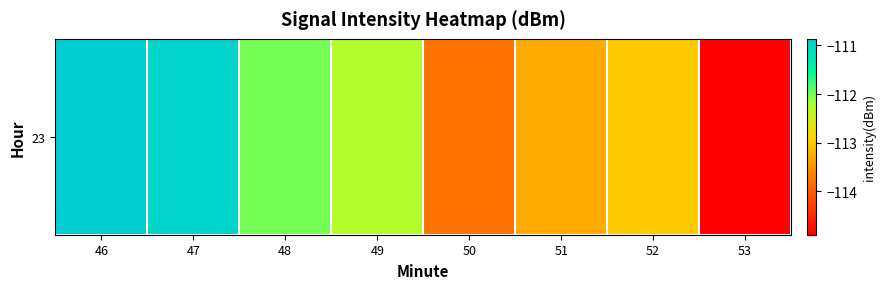

True or false: the data shows -113.8 at 50.

True